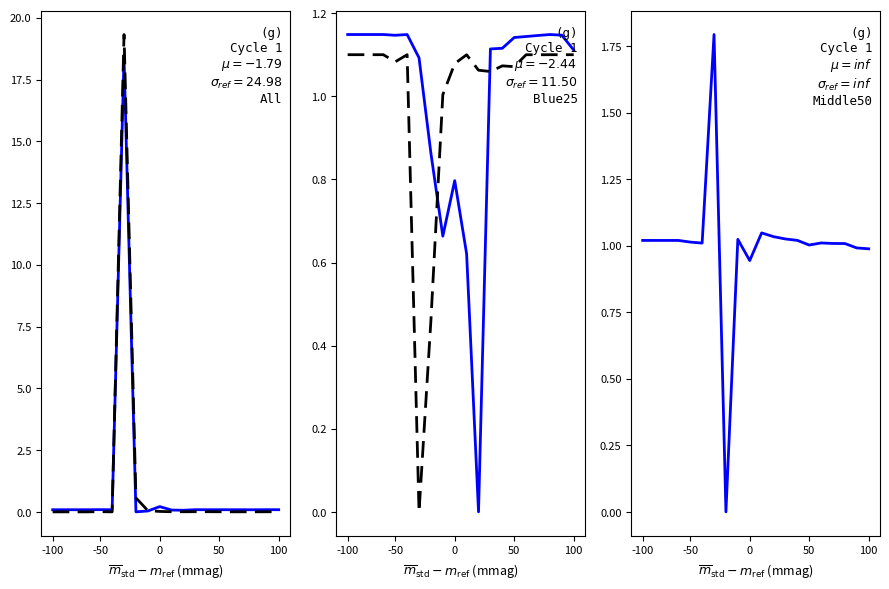

What is the average value of the Payments (Excl EFT) series?

1.0